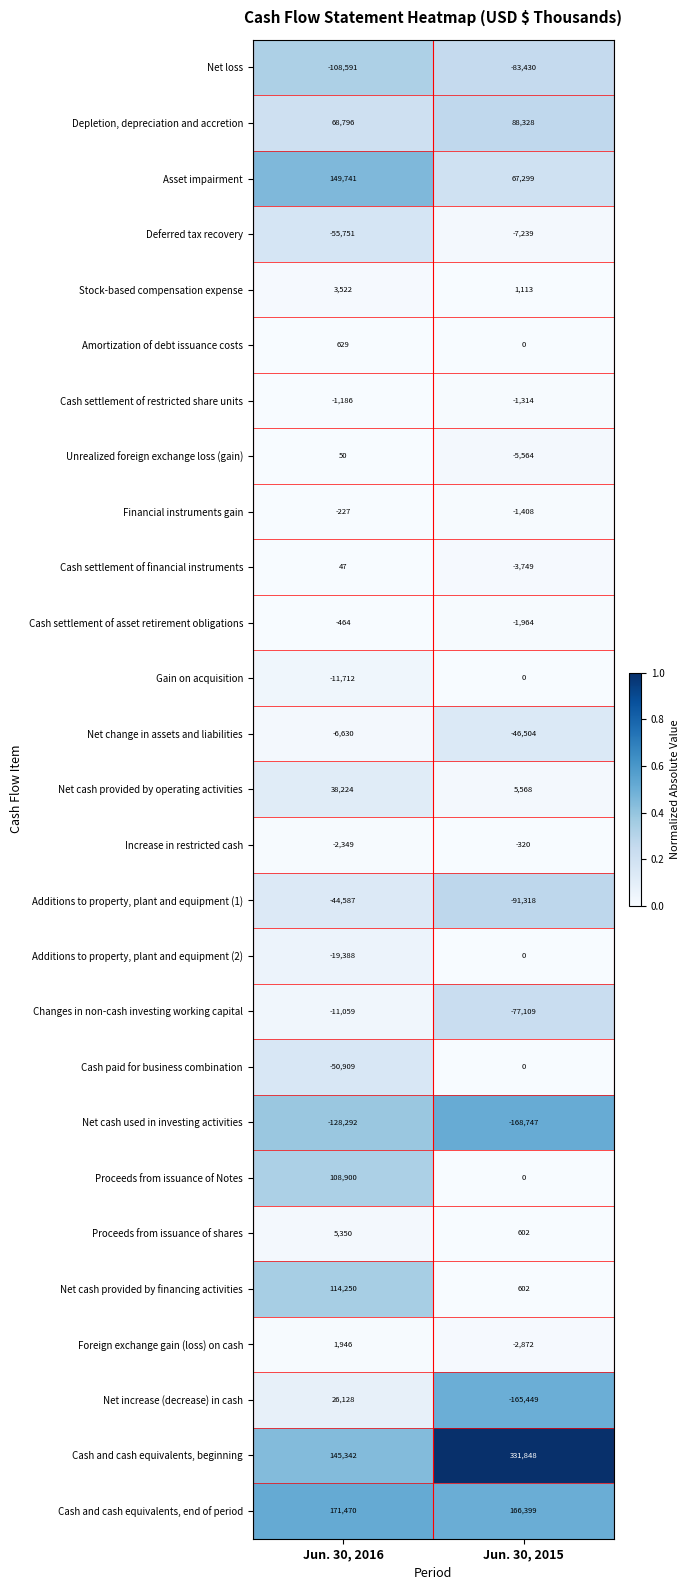

The Deferred tax recovery series shows -16463 at Jun. 30, 2016. True or false?

False